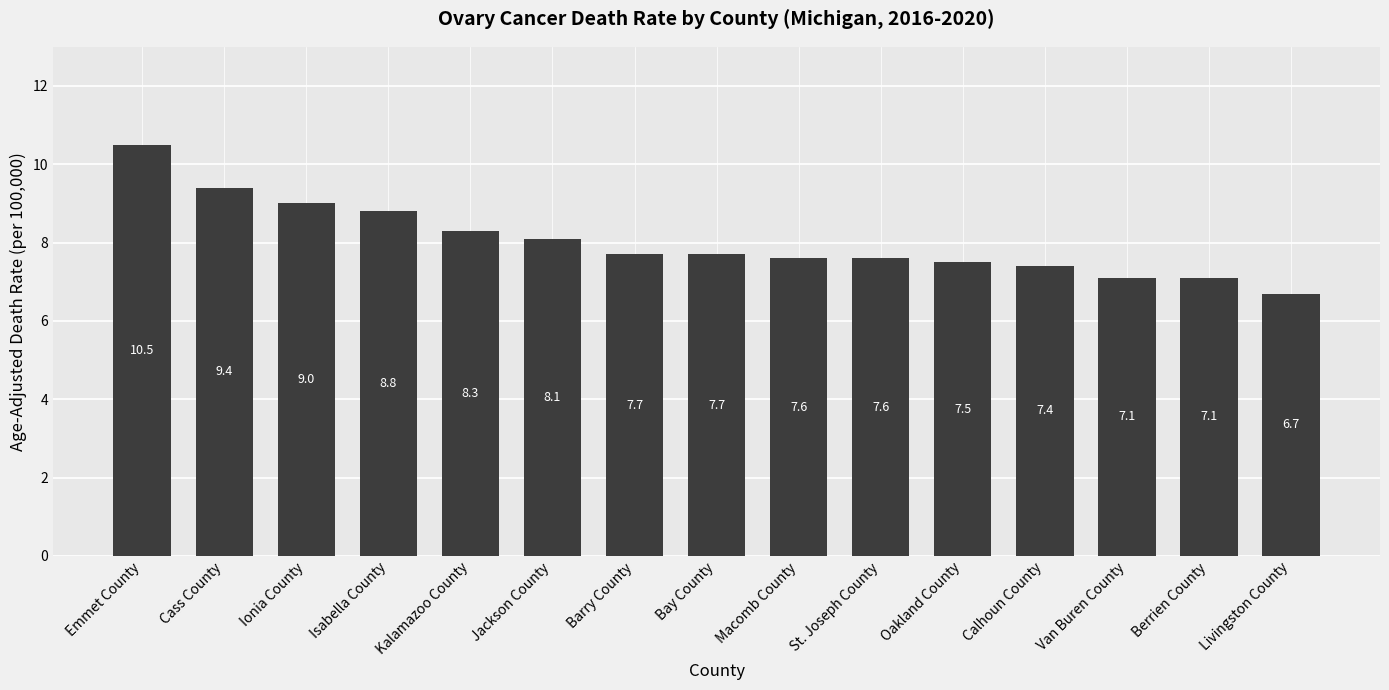

Where does the data first go above 7?

Emmet County